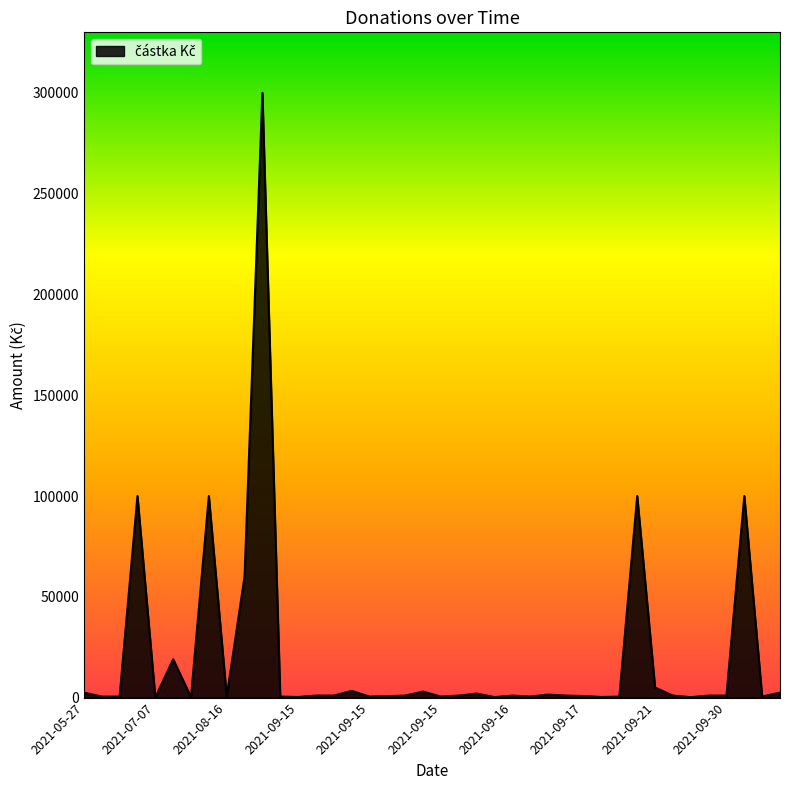

What is the maximum value shown in the chart?

300000